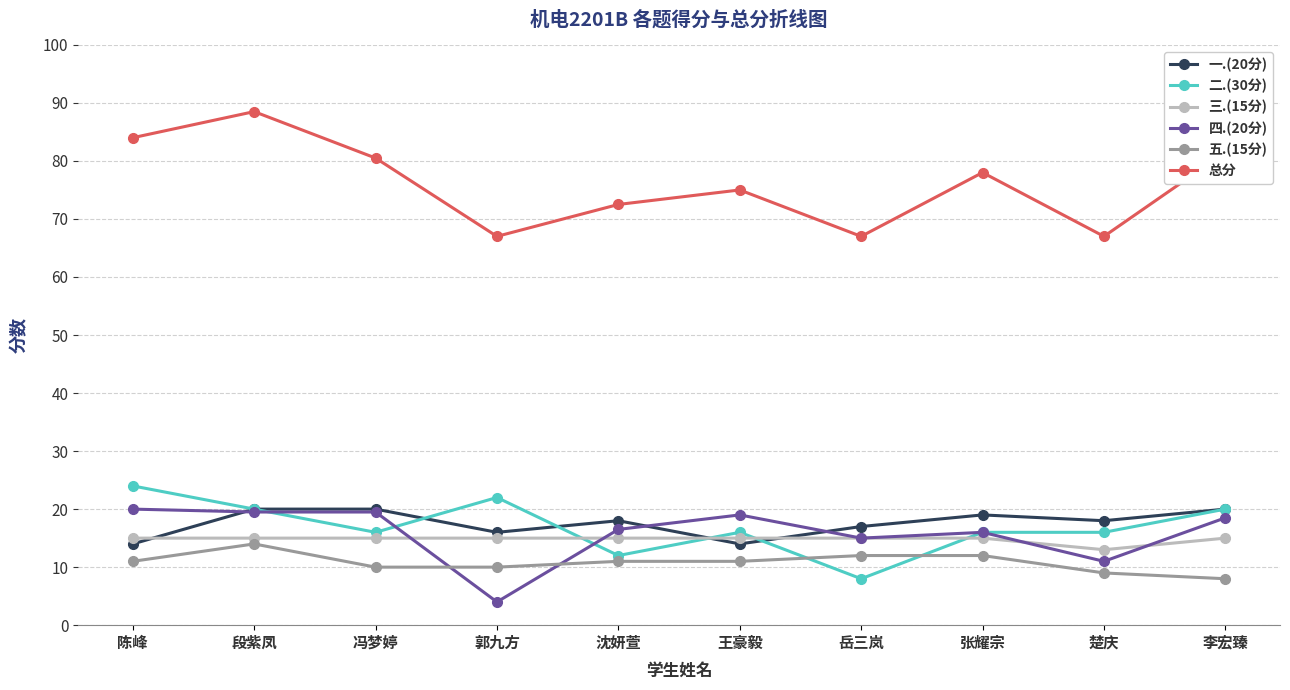

True or false: 二.(30分) has a value of 28.7 at 段紫凤.

False